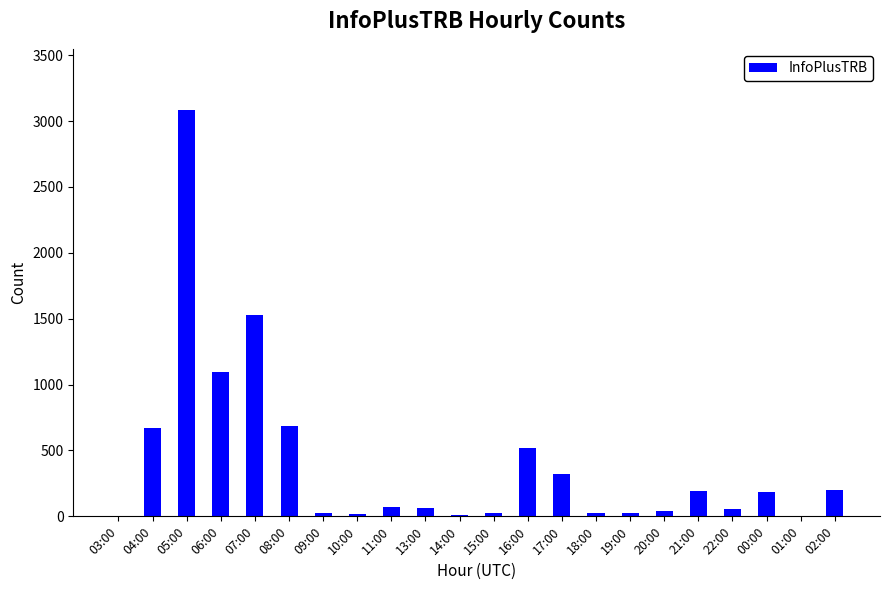

Which has a higher value, 15:00 or 02:00?

02:00